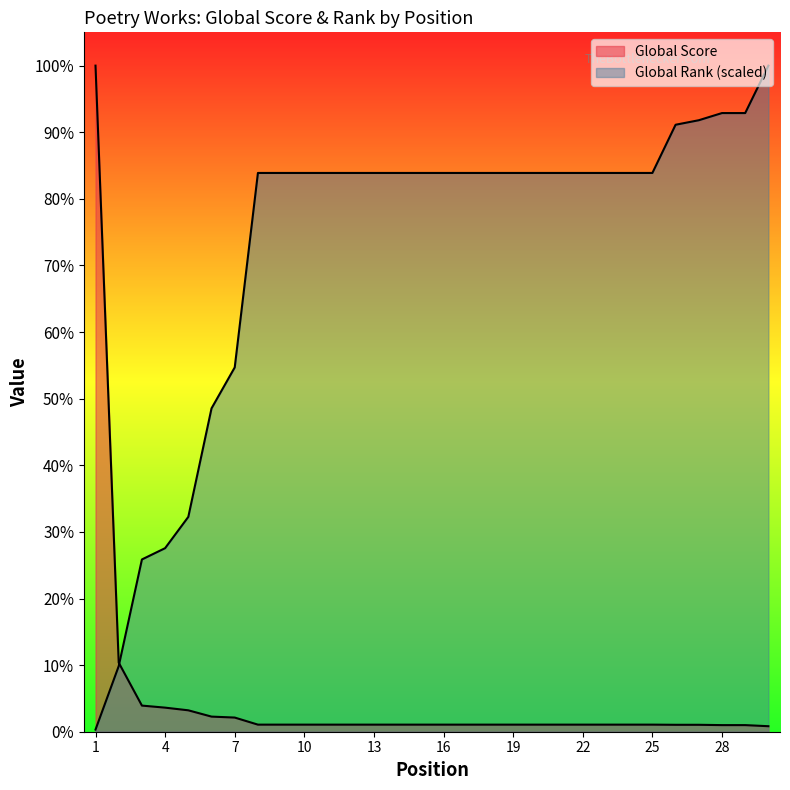

At which label is Global Rank (normalized) closest to 2122?

6